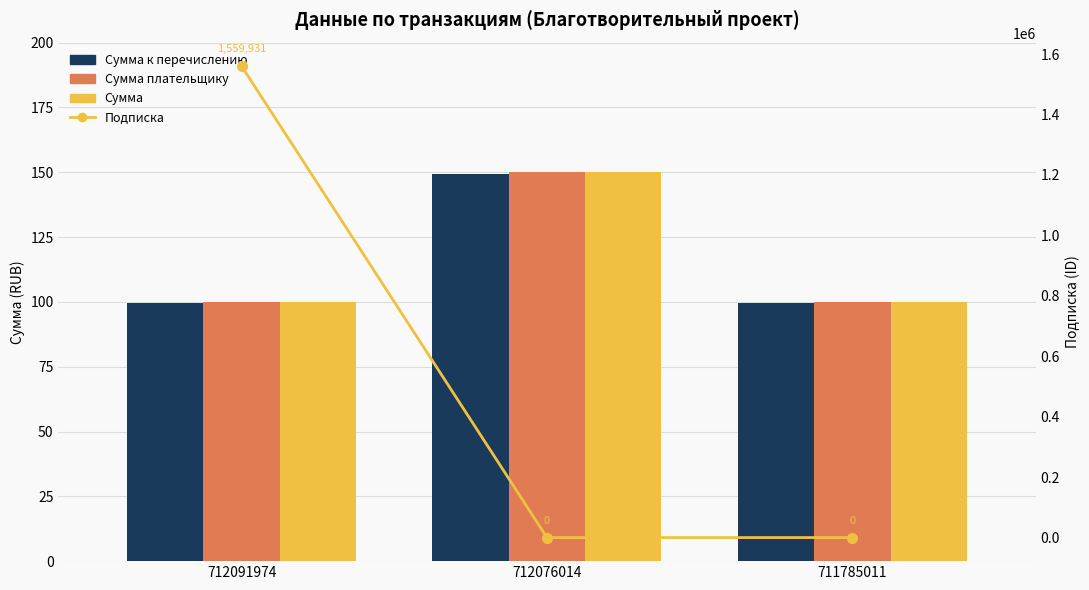

Reading right to left, transcribe all the data shown in this chart.

Сумма к перечислению: 99.6	149.4	99.6
Сумма плательщику: 100.0	150.0	100.0
Сумма: 100.0	150.0	100.0
Подписка: 0.0	0.0	1559931.0